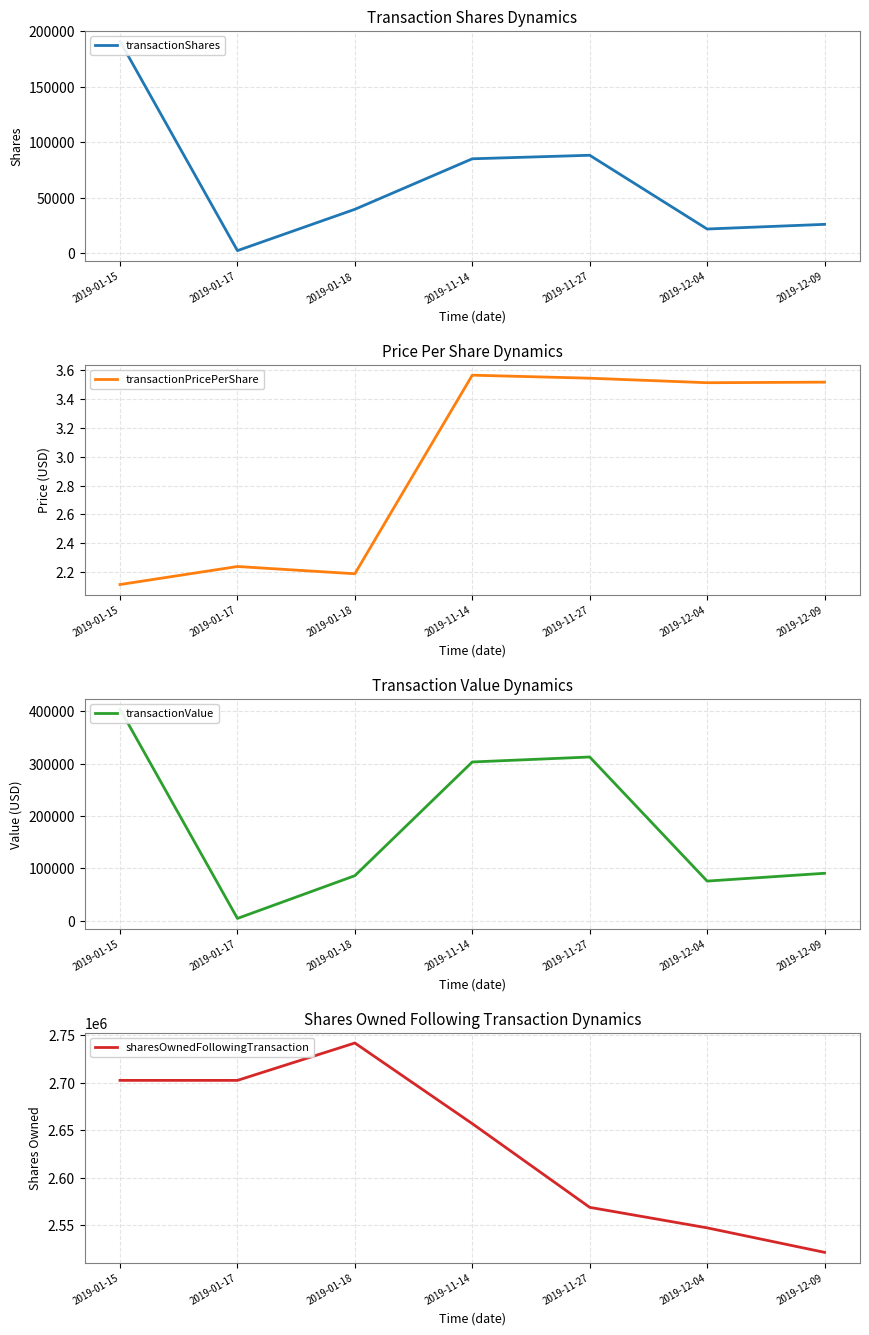

Reading right to left, extract all data points from this chart.

transactionShares: 25825.0	21615.0	88202.0	85018.0	39400.0	2100.0	191117.0
transactionPricePerShare: 3.5	3.5	3.5	3.6	2.2	2.2	2.1
transactionValue: 90820.0	75929.0	312598.0	303094.0	86219.0	4701.0	403953.0
sharesOwnedFollowingTransaction: 2521116.0	2546941.0	2568556.0	2656758.0	2741776.0	2702376.0	2702376.0